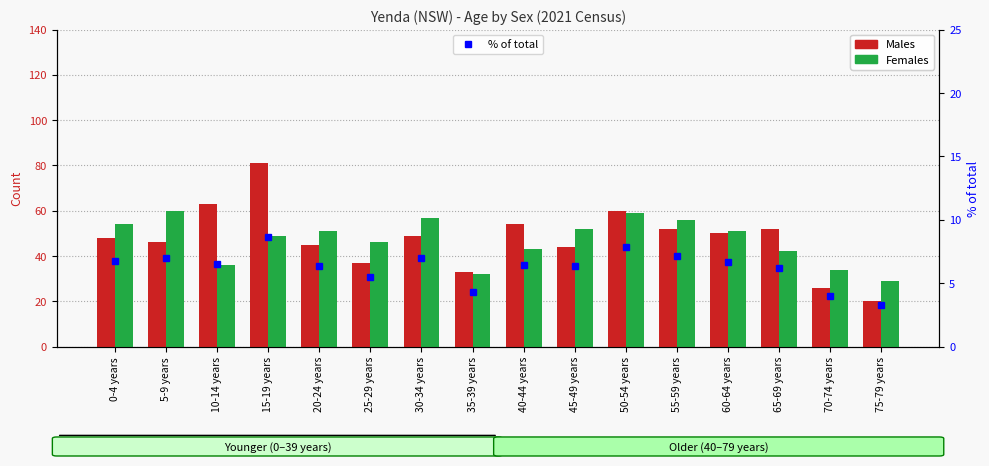

Rank the series by their maximum value, from highest to lowest.

Males, Females, % of total